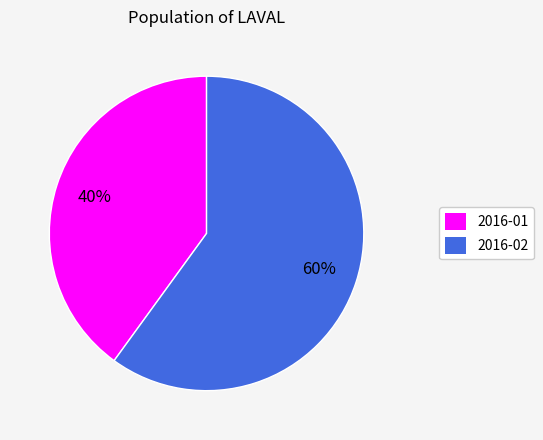

To the nearest percent, what portion does 2016-02 represent?

60%